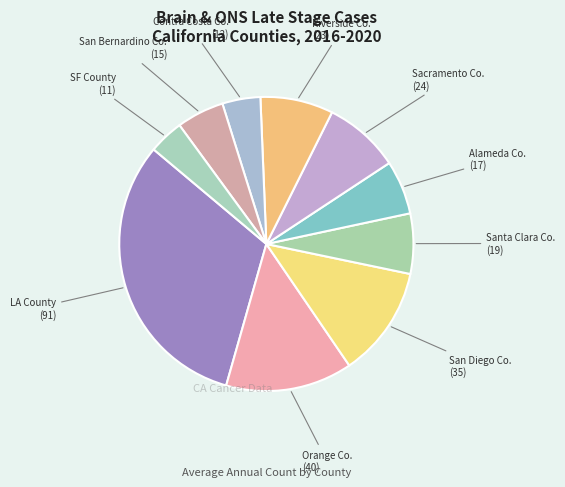

Which category has the smallest portion of the pie?

San Francisco County